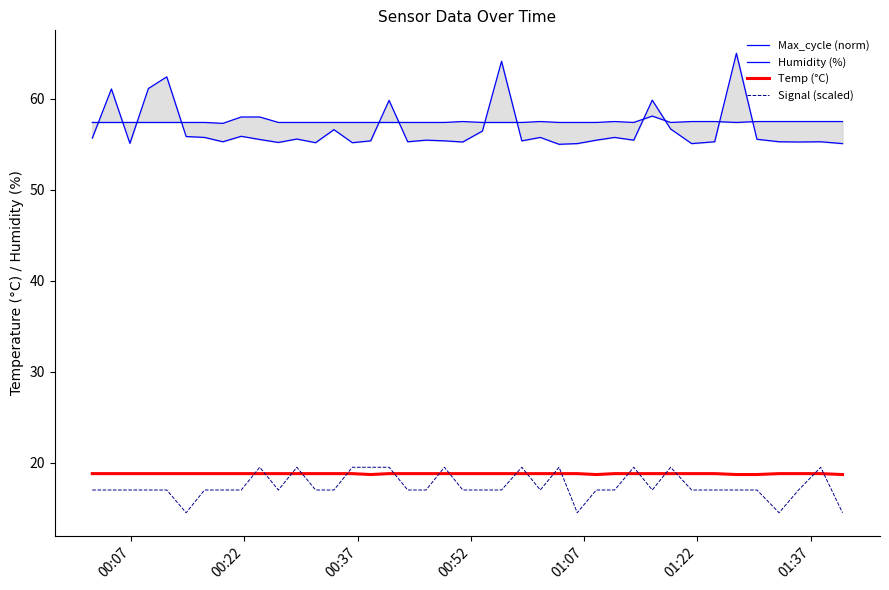

Is this an area chart (filled region under the line)?

No